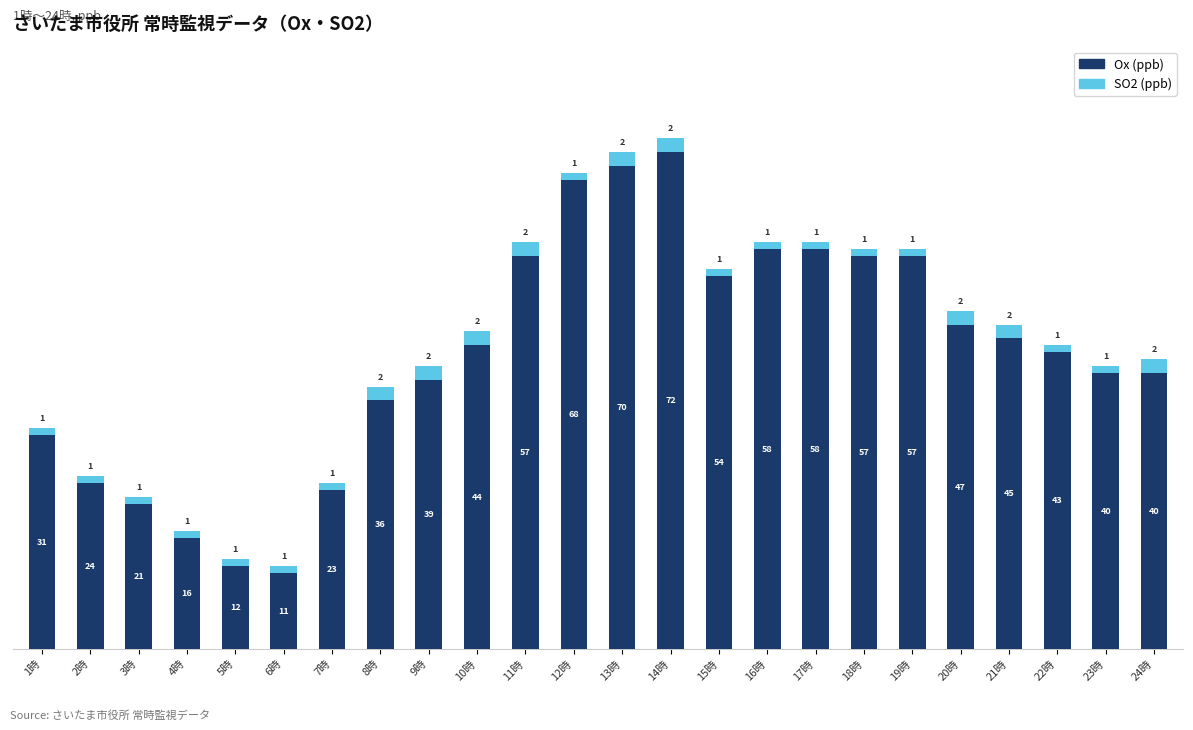

What is the total value across all series at 16時?

59